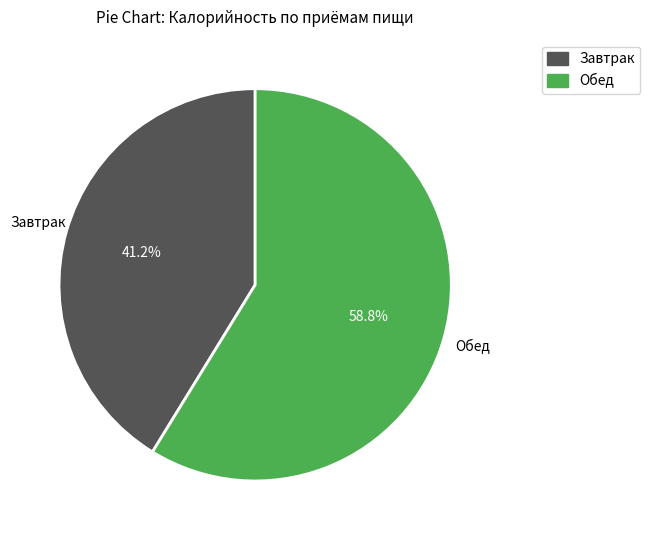

What percentage is NOT represented by Завтрак?

58.8%